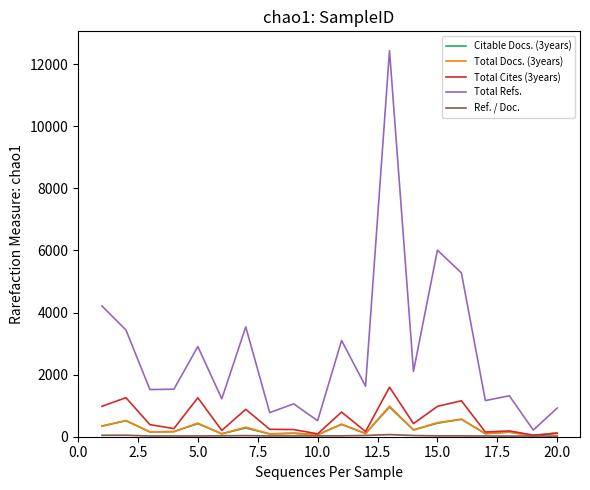

What is the greatest value displayed?

12436